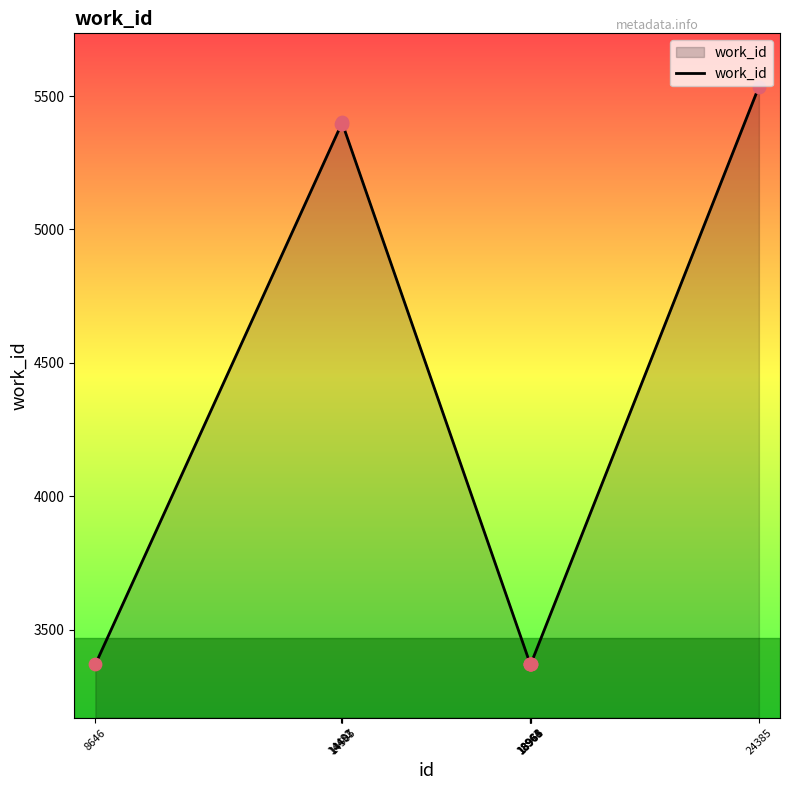

Which has a higher value, 8646 or 24385?

24385